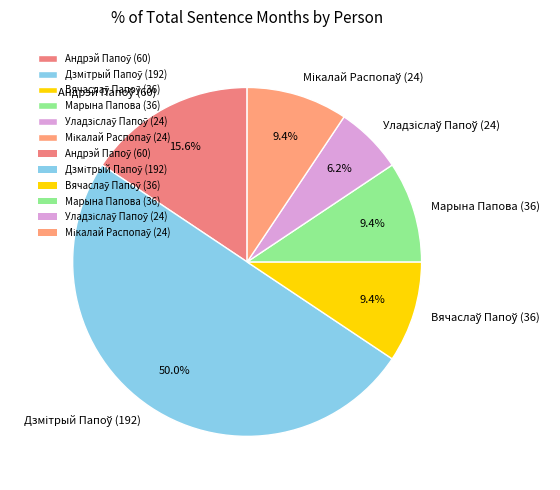

What portion of the pie excludes Марына Папова (36)?

90.6%